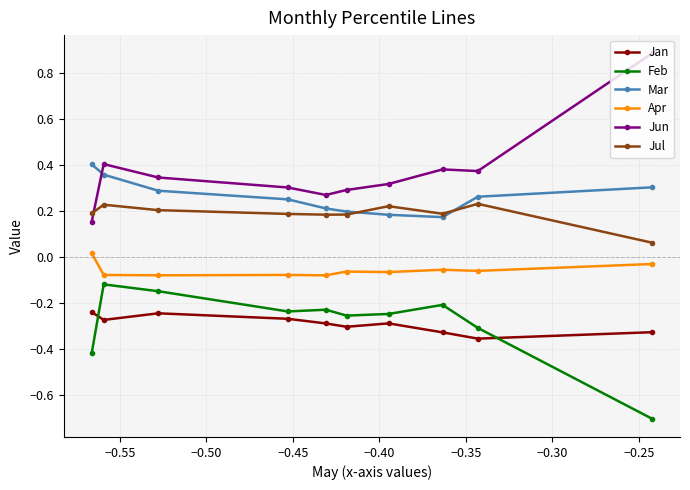

Which series has the largest total across all categories?

Jun